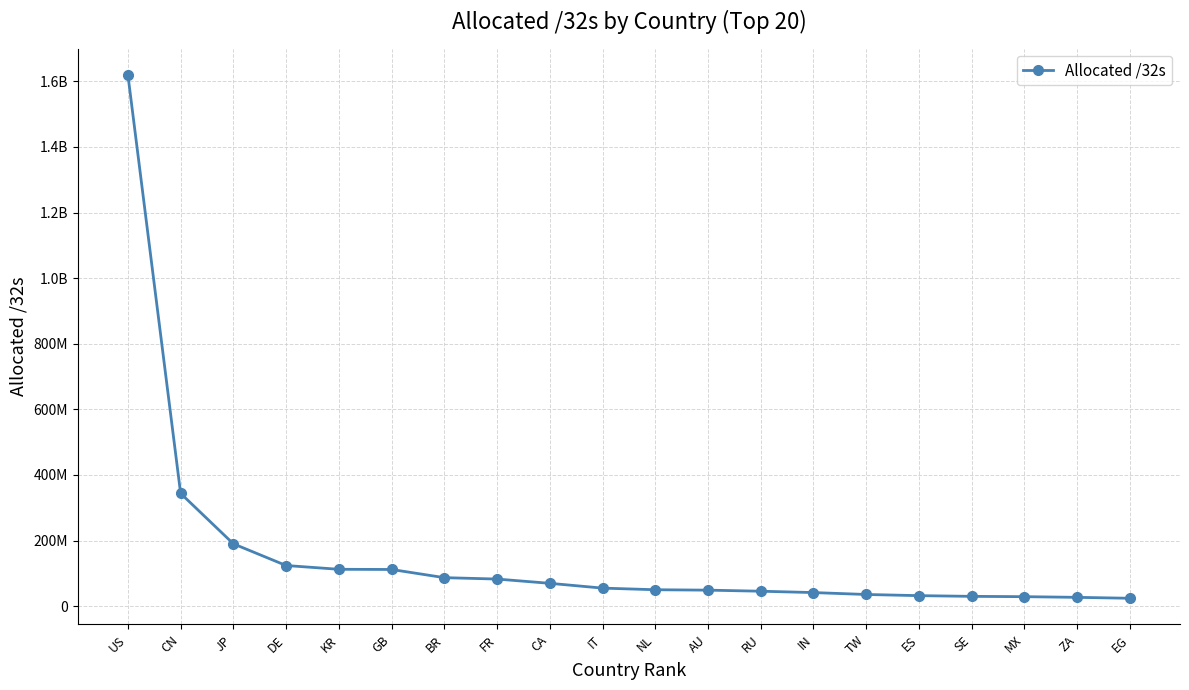

At which category does the chart reach its minimum across all series?

EG